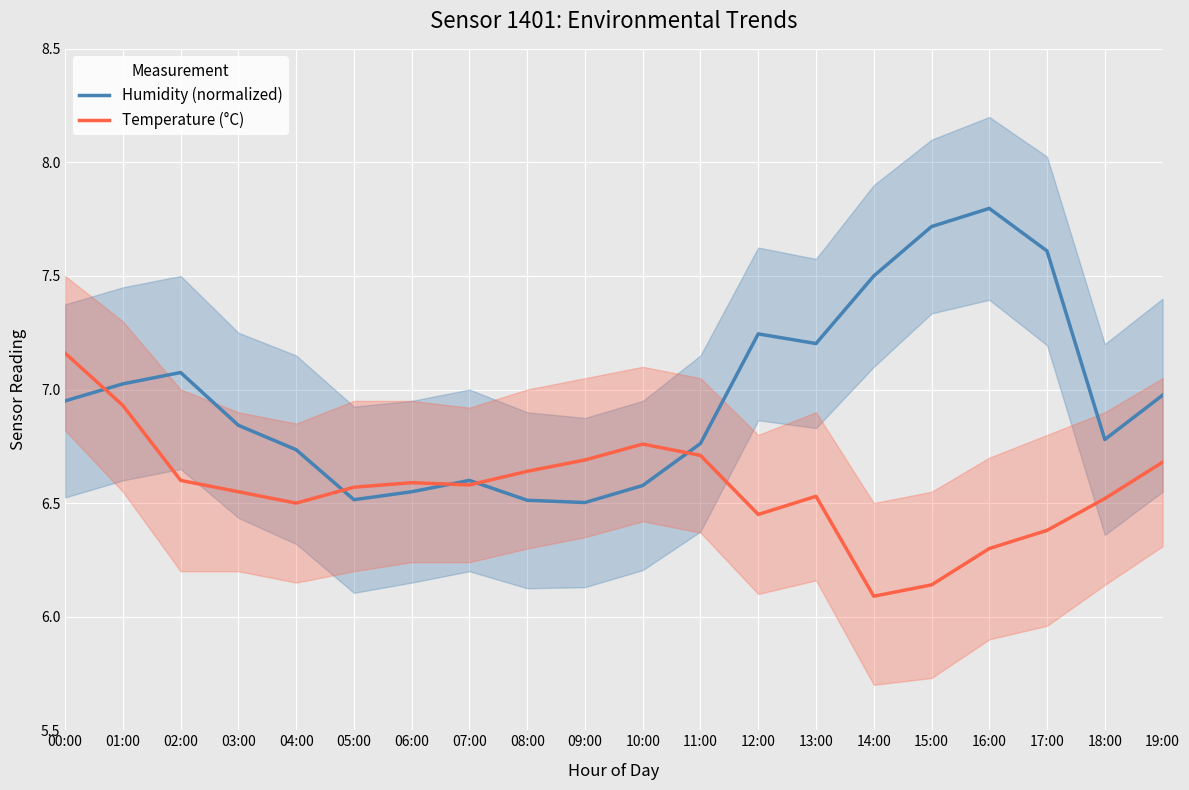

Does the chart display data point markers on the line(s)?

No